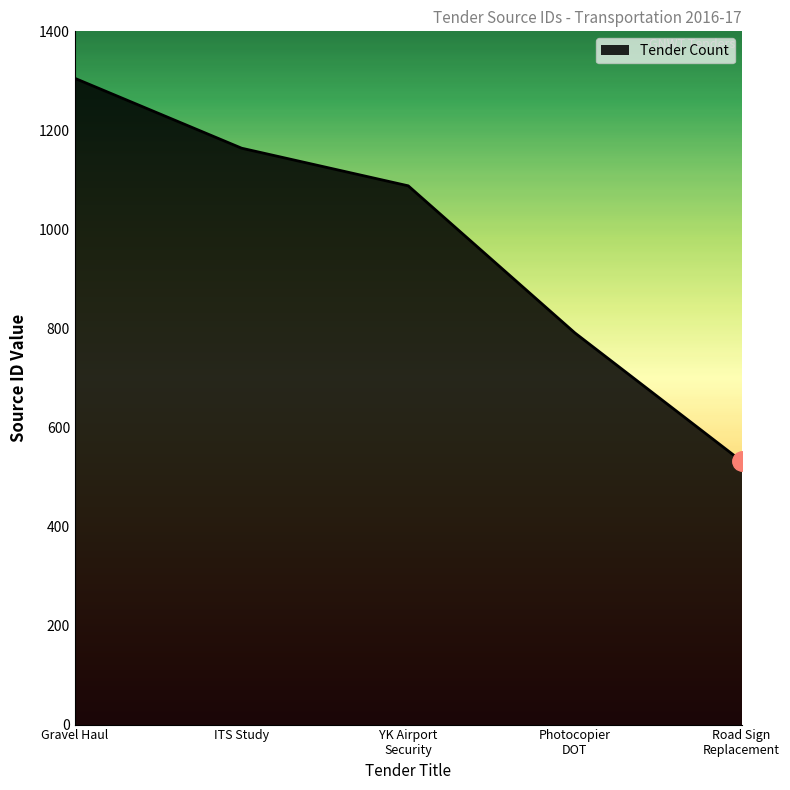

At which label does the data first exceed 1088?

Gravel Haul